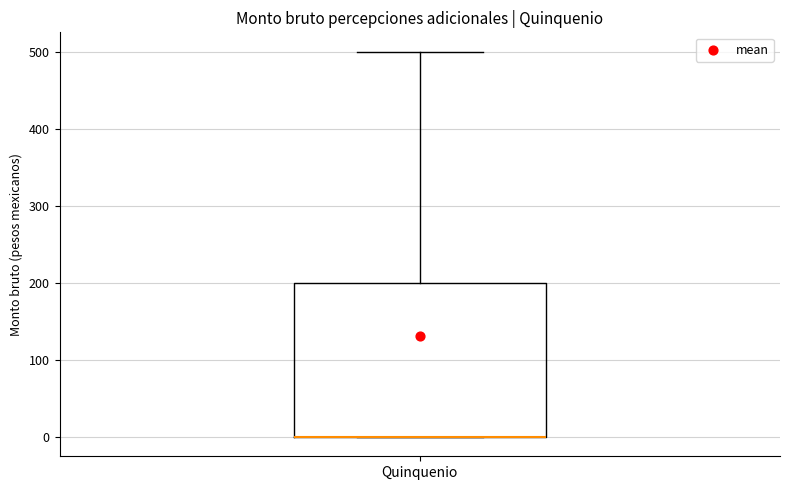

Where does the upper whisker of the box for Quinquenio end on the y-axis? The values are not printed on the chart, so give them approximately, as read against the axis.

500